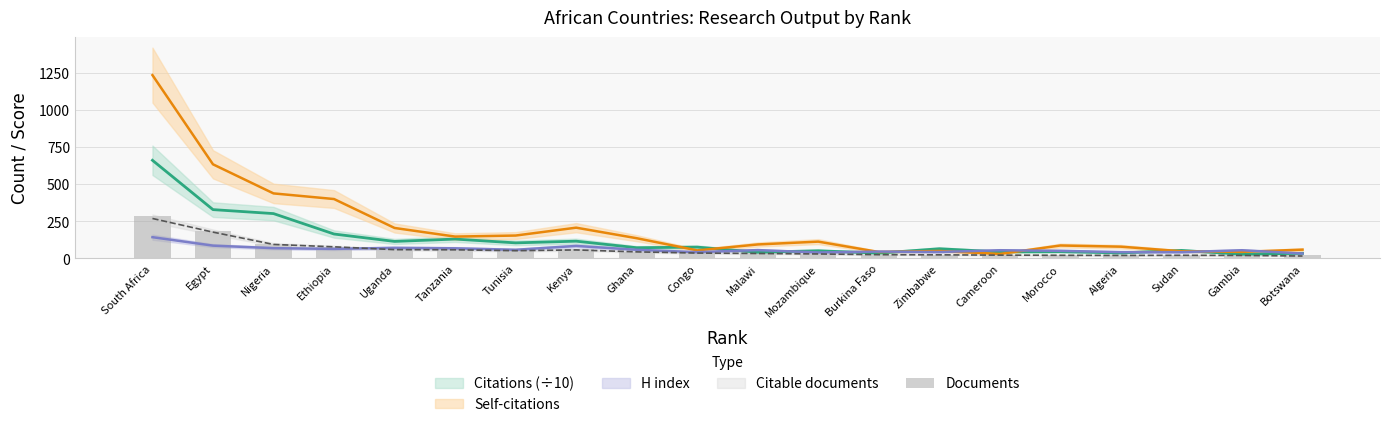

What is the sum of the values at Malawi and Mozambique?

67